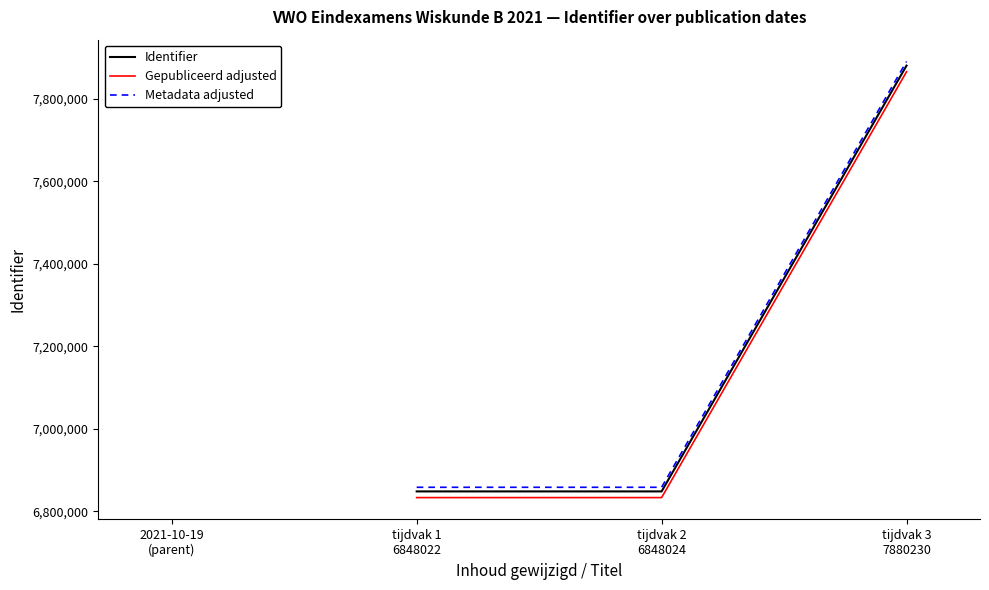

What is the minimum value for Metadata adjusted?

6858022